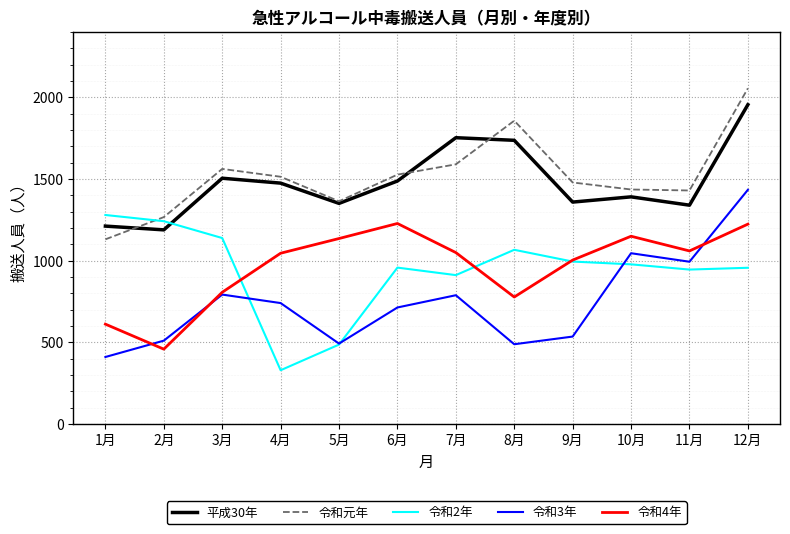

At how many categories does at least one series exceed 1147?

12